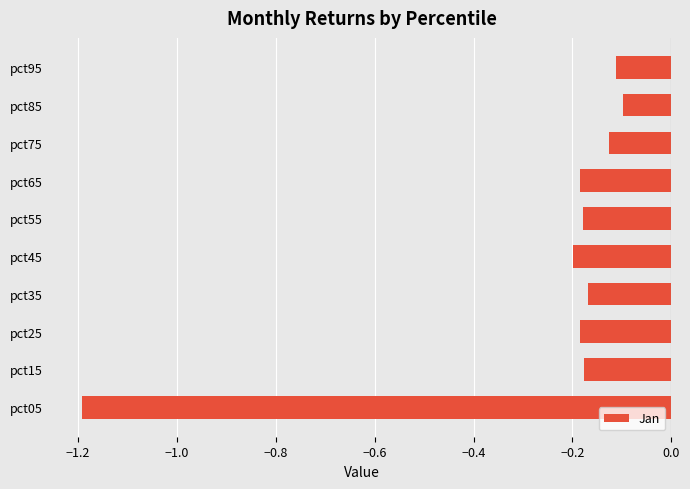

Is it true that the value at pct25 is -0.2?

True